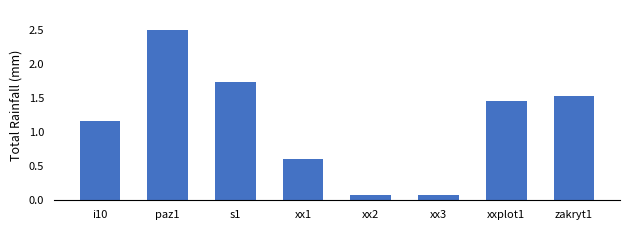

What is the maximum value shown in the chart?

2.5